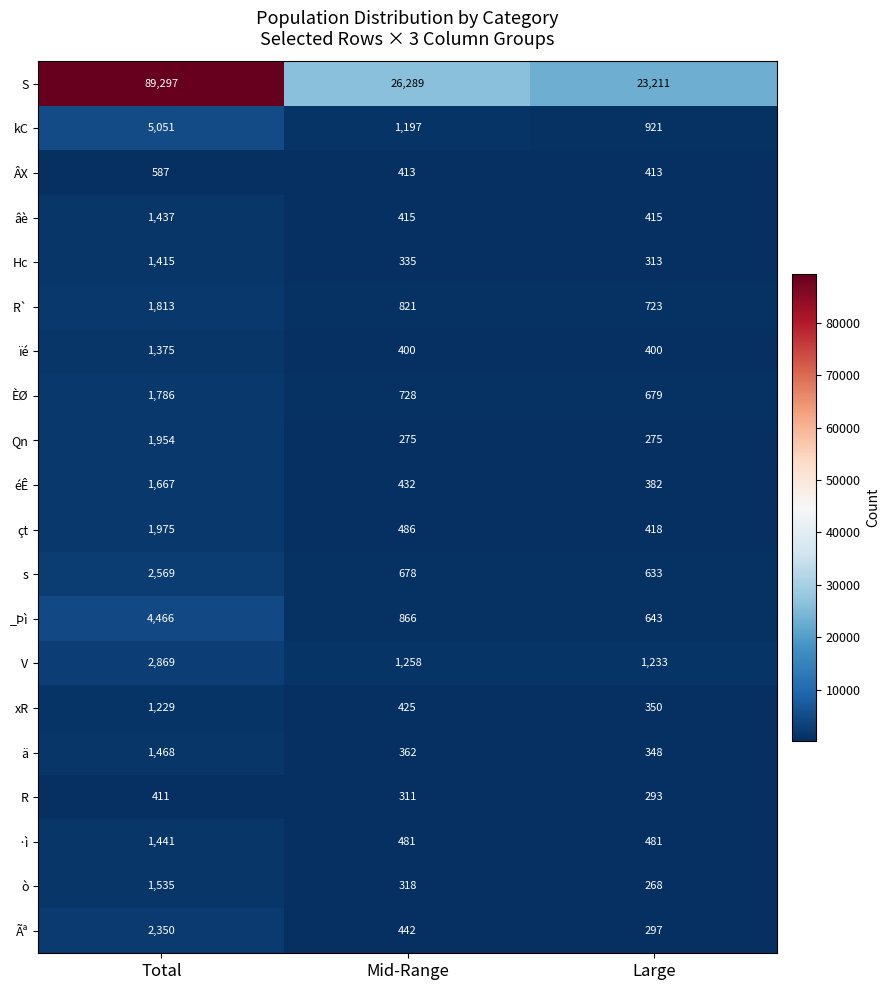

How many categories are shown in the chart?

3